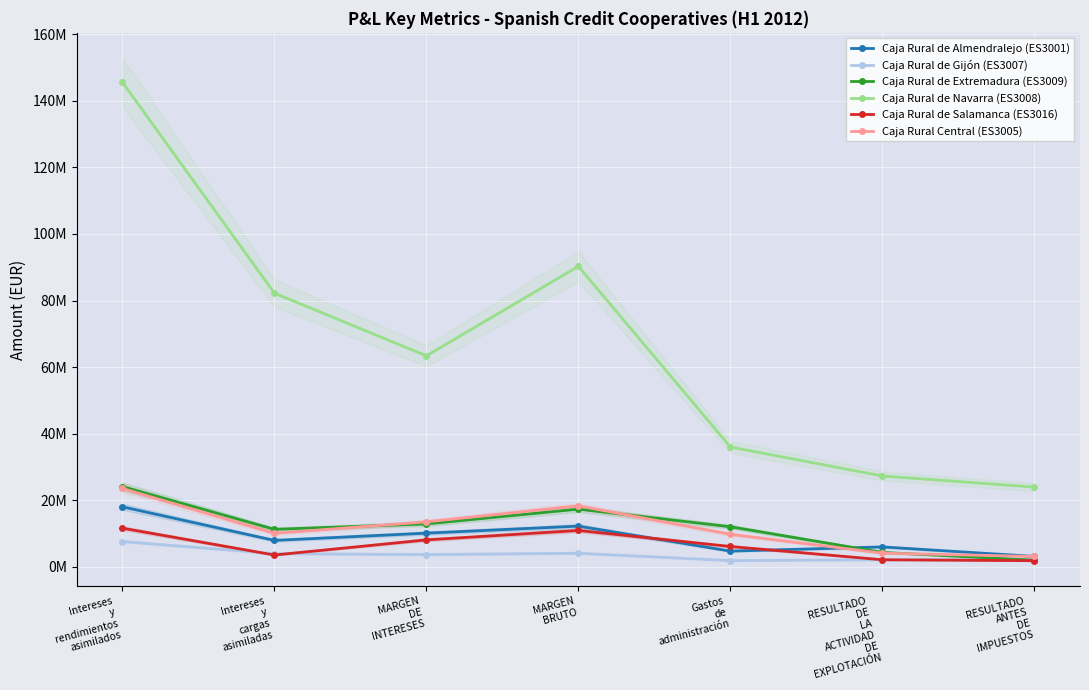

True or false: Caja Rural de Salamanca (ES3016) and Caja Rural de Navarra (ES3008) cross at least once.

False